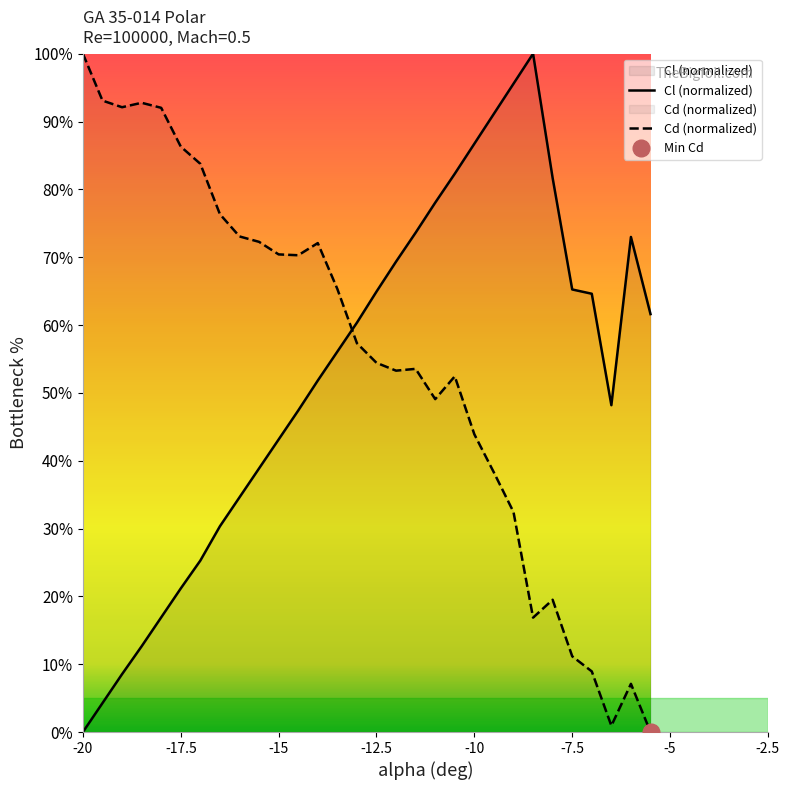

How many values in the alpha series are below 57?

15